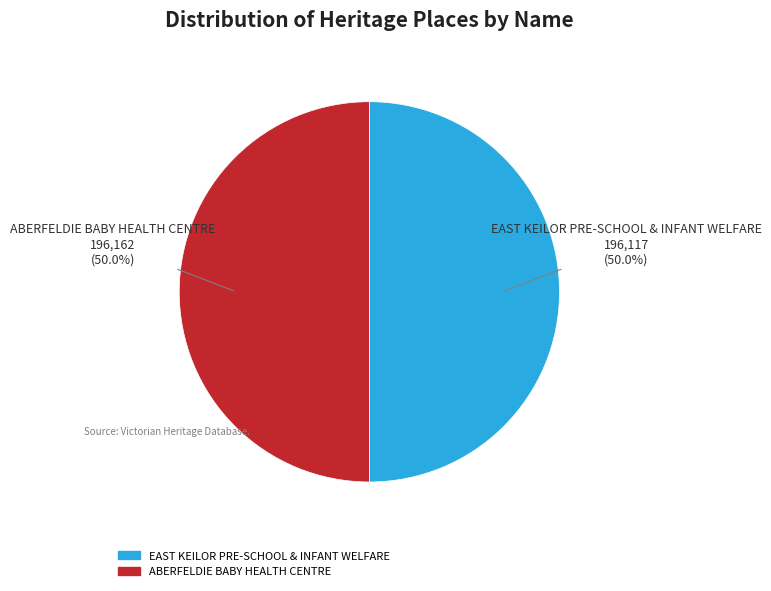

Combined, do EAST KEILOR PRE-SCHOOL & INFANT WELFARE and ABERFELDIE BABY HEALTH CENTRE account for over 50%?

Yes